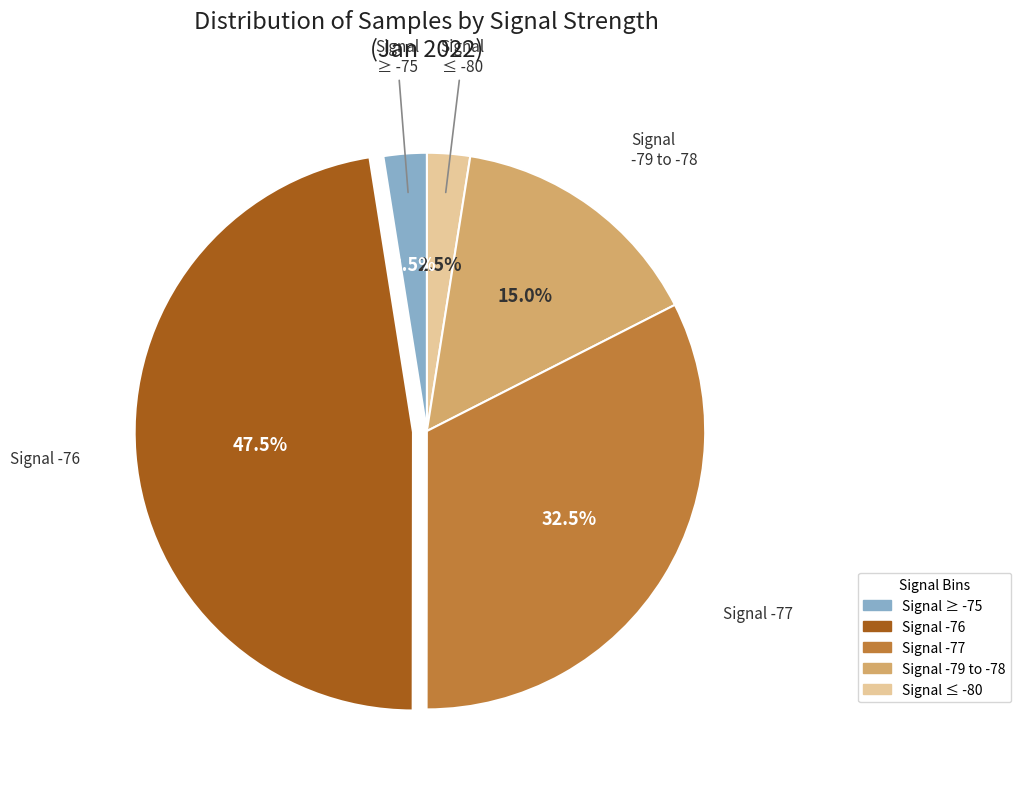

Is there any slice that represents more than half of the pie?

No